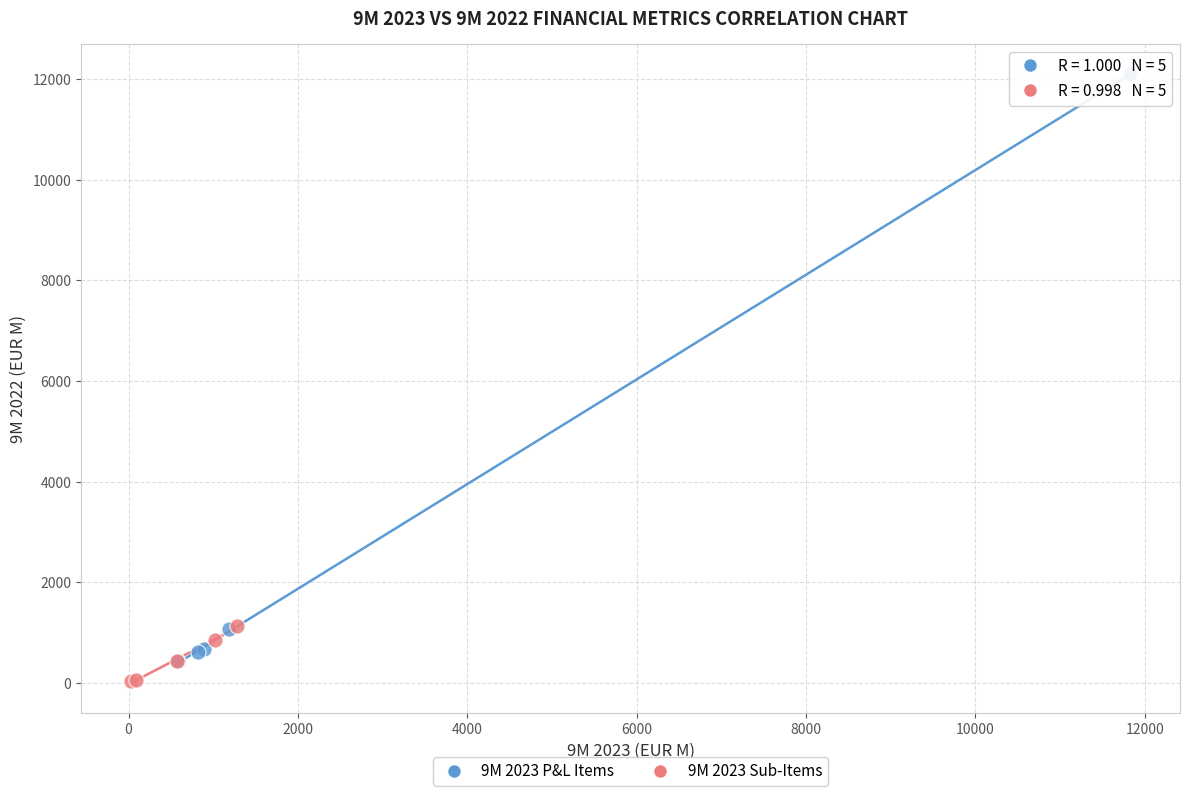

Which series reaches the maximum Y coordinate?

9M 2023 P&L Items